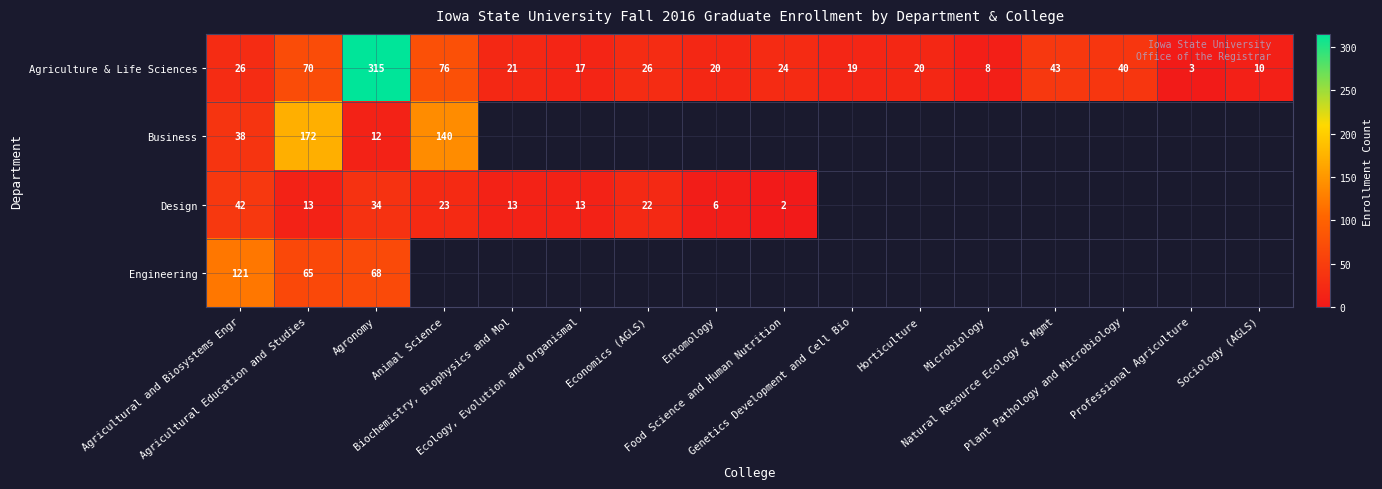

What is the sum of all Agriculture & Life Sciences values?

738